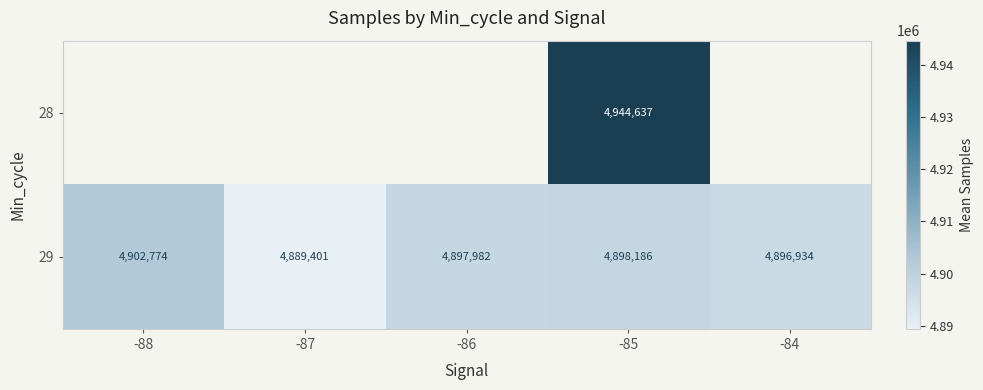

Rank the categories by 29 value from lowest to highest.

-87, -84, -86, -85, -88